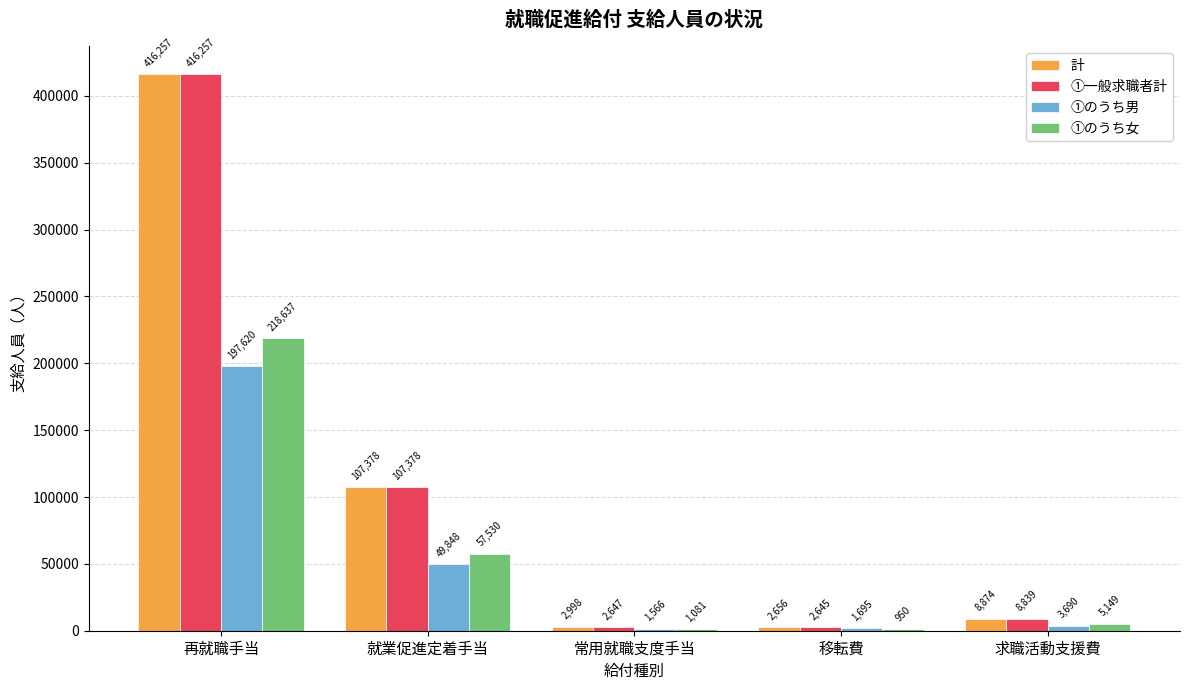

What is the sum of the ①一般求職者計 values at 再就職手当 and 就業促進定着手当?

523635